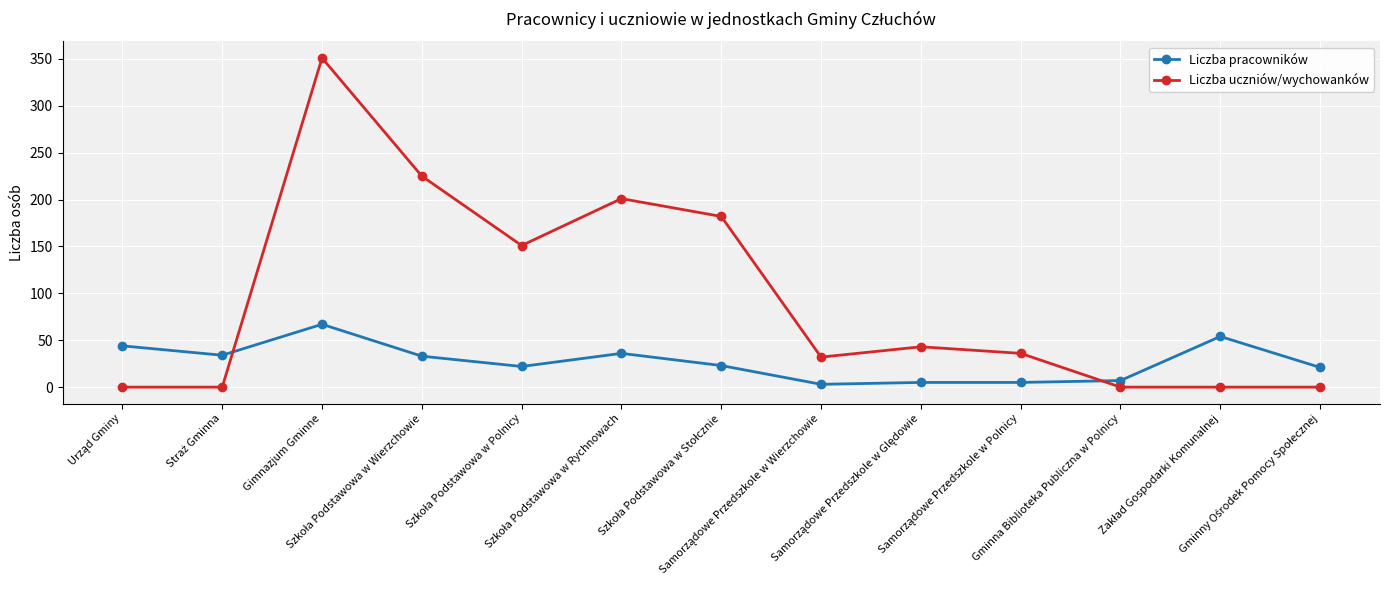

List the series in order of their overall mean, lowest first.

Liczba pracowników, Liczba uczniów/wychowanków